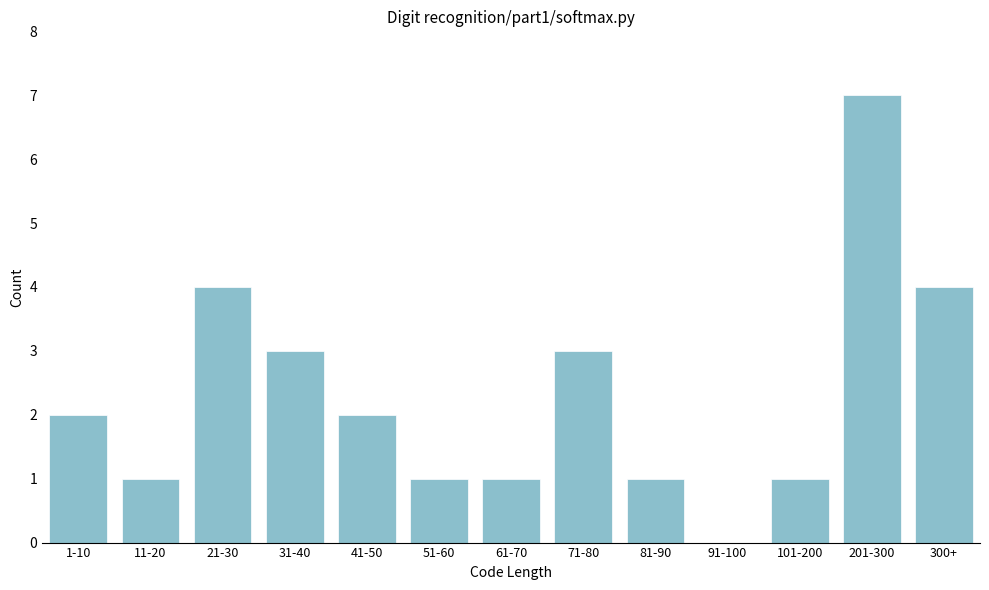

Reading right to left, what are all the values shown in this chart?

300+=4	201-300=7	101-200=1	91-100=0	81-90=1	71-80=3	61-70=1	51-60=1	41-50=2	31-40=3	21-30=4	11-20=1	1-10=2